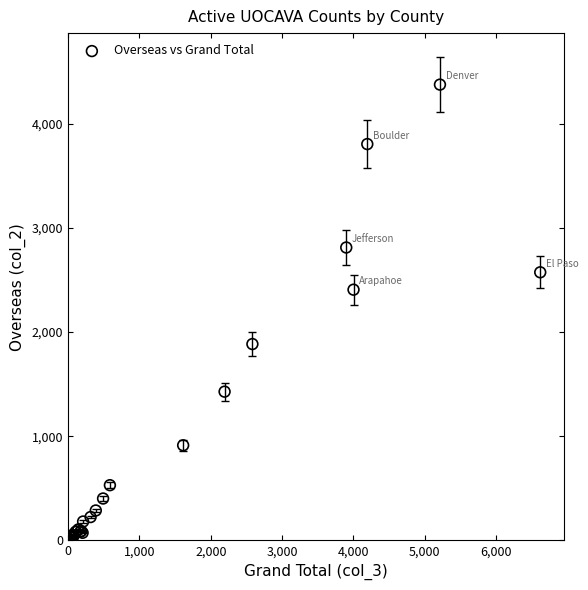

What Y value in the scatter plot is closest to 2188?

2407